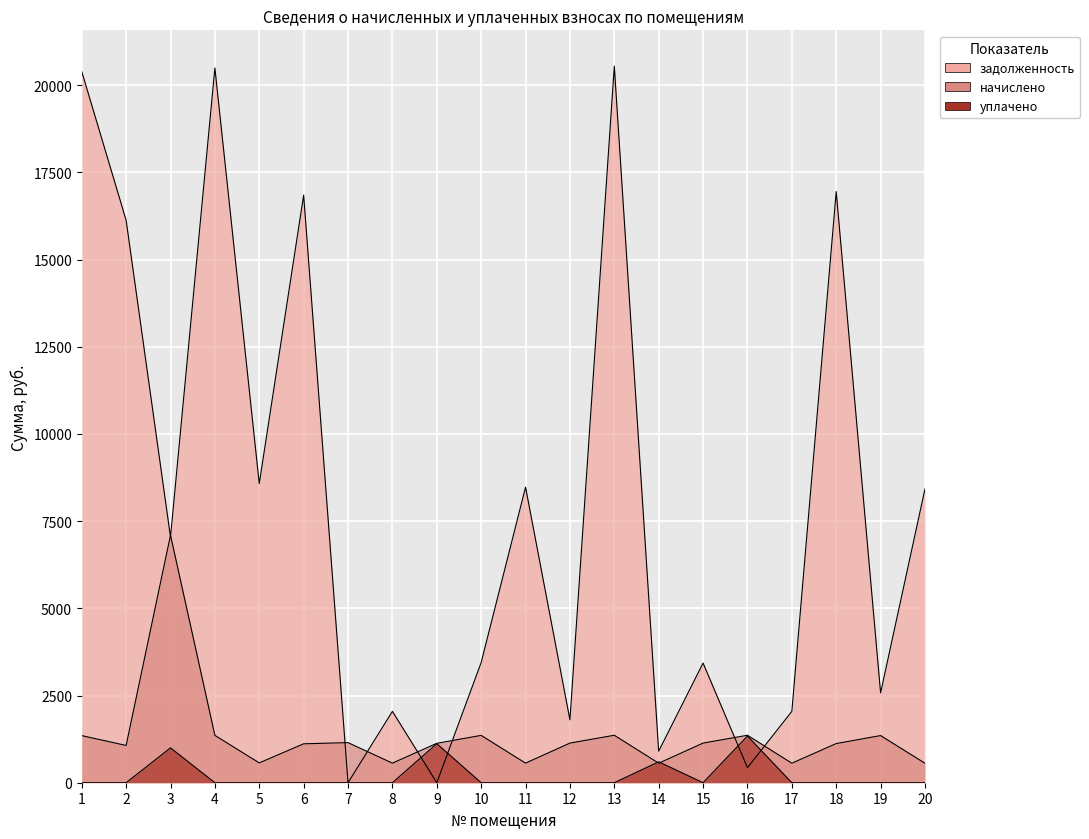

Reading left to right, what are all the values shown in this chart?

задолженность: 20389.9	16127.0	7045.2	20492.6	8577.1	16846.1	0.0	2046.1	0.0	3446.7	8474.4	1803.6	20544.0	904.8	3430.7	432.0	2044.5	16948.8	2575.8	8423.0
начислено: 1350.6	1068.2	7097.7	1357.4	568.1	1115.8	1149.9	561.3	1129.5	1357.4	561.3	1136.3	1360.8	559.6	1136.3	1360.8	559.6	1122.7	1352.3	557.9
уплачено: 0.0	0.0	1000.0	0.0	0.0	0.0	0.0	0.0	1120.0	0.0	0.0	0.0	0.0	600.0	0.0	1339.2	0.0	0.0	0.0	0.0